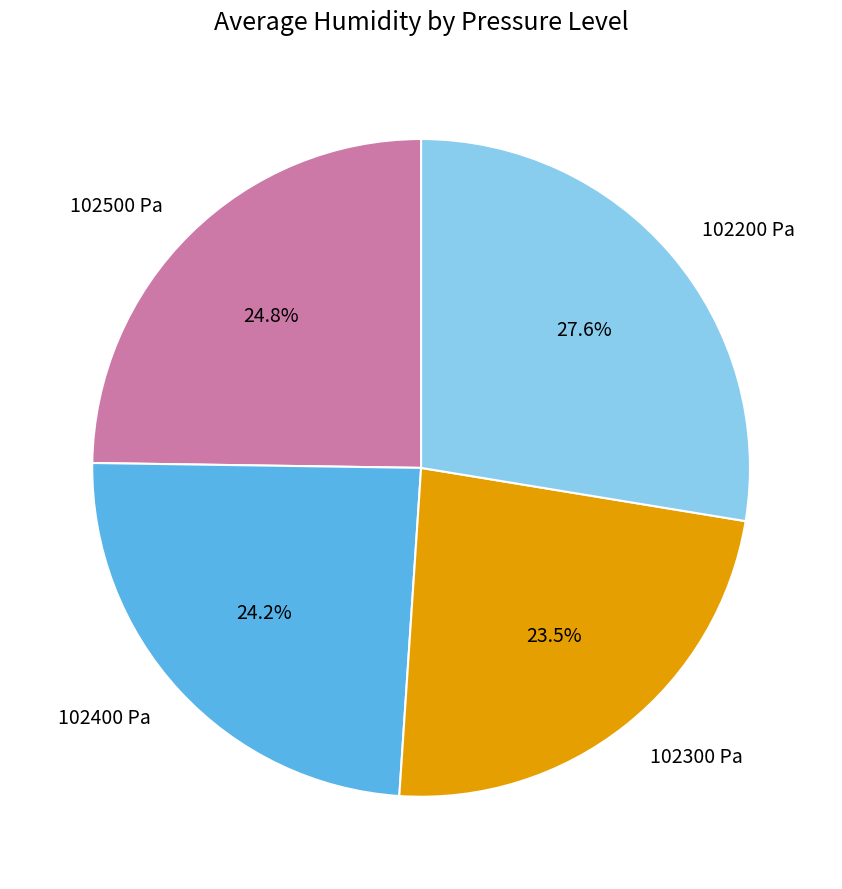

Between 102400 Pa and 102500 Pa, which is larger?

102500 Pa